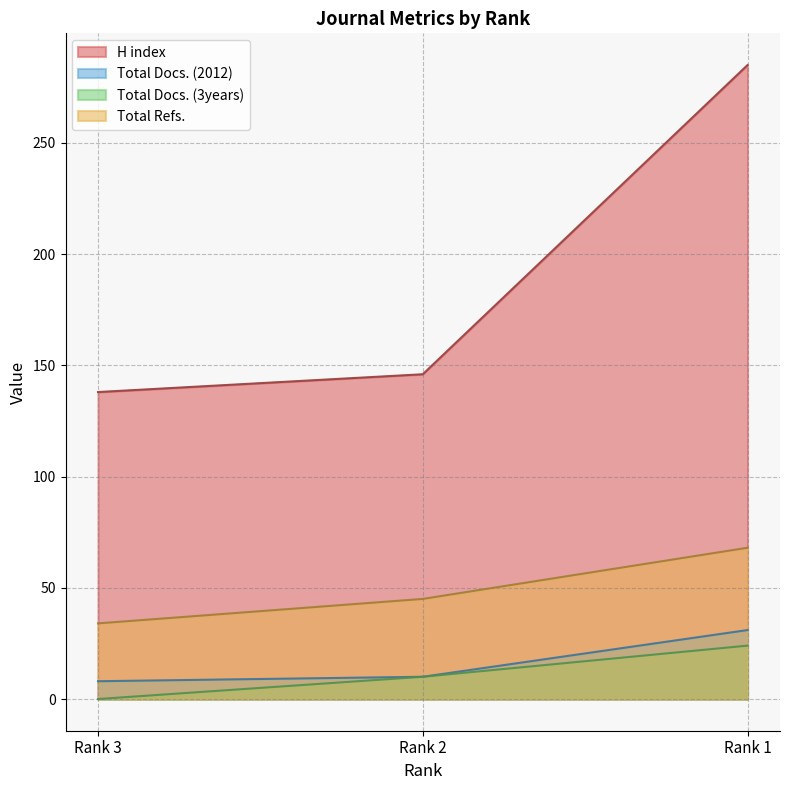

What is the difference between the highest and lowest values at Rank 2?

136